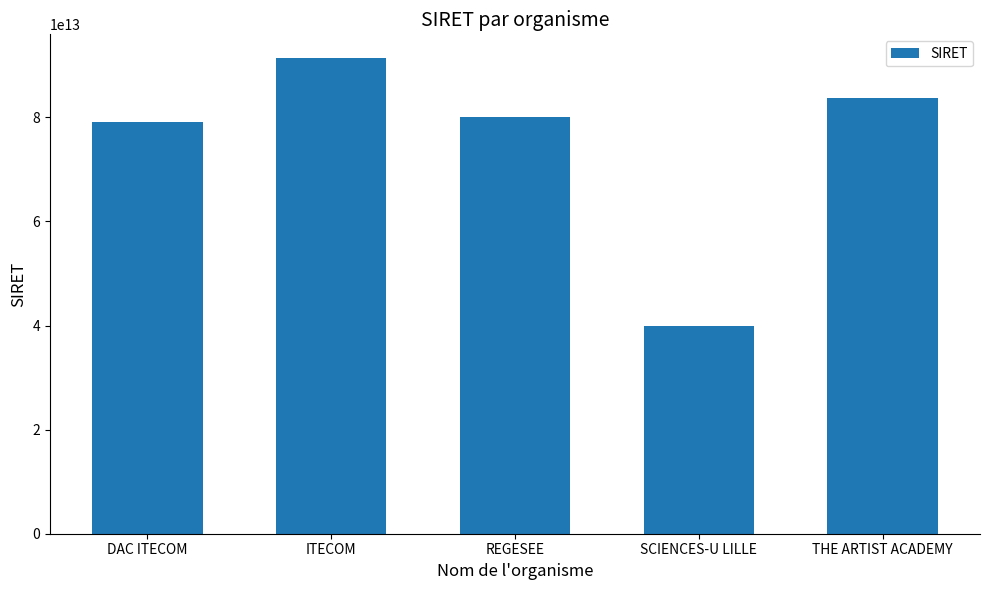

What is the label of the 3rd bar from the right?

REGESEE